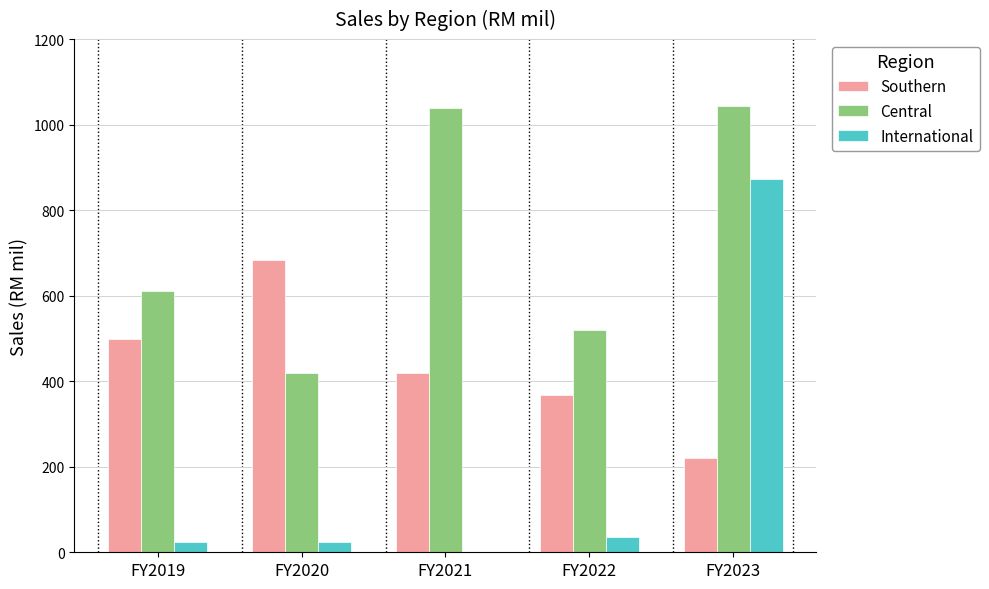

Between FY2020 and FY2021, which series saw the biggest shift?

Central